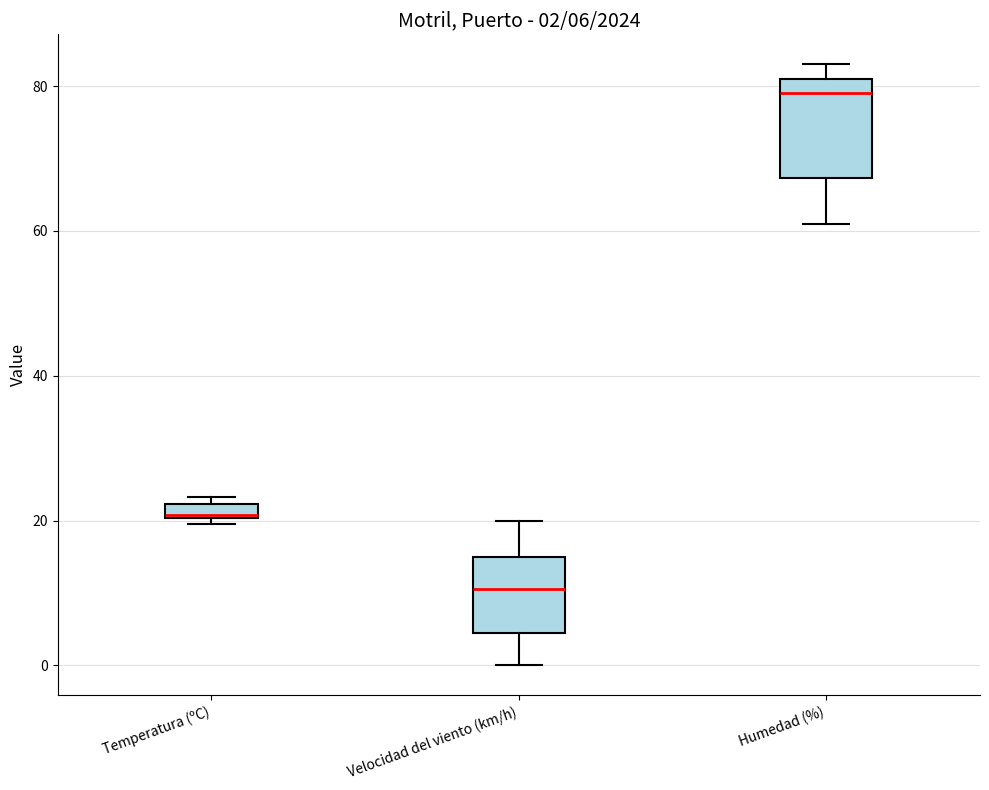

Comparing the boxes themselves (not the whiskers), which one is the tallest?

Humedad (%)